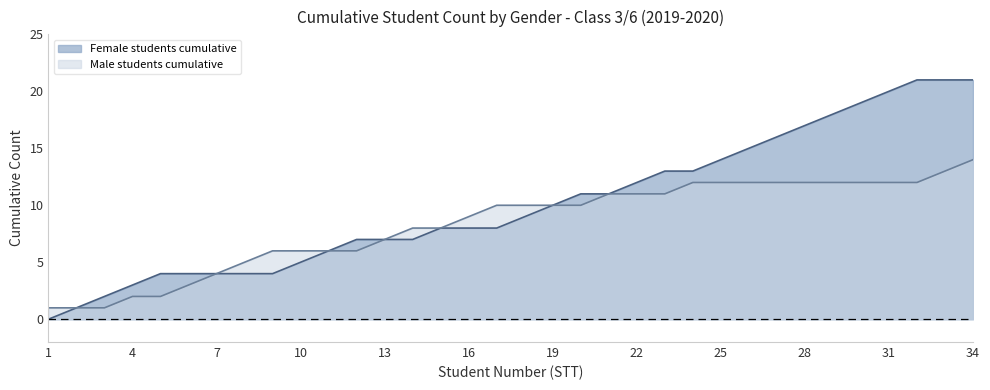

Between 8 and 16, which series saw the biggest shift?

Female students cumulative